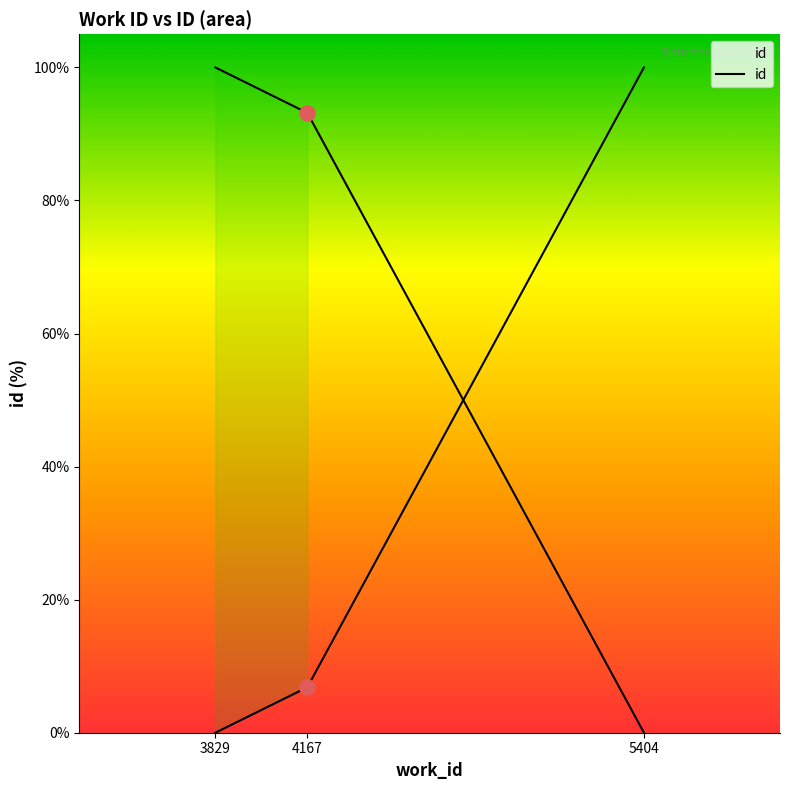

Which has a higher value, 5404 or 3829?

5404